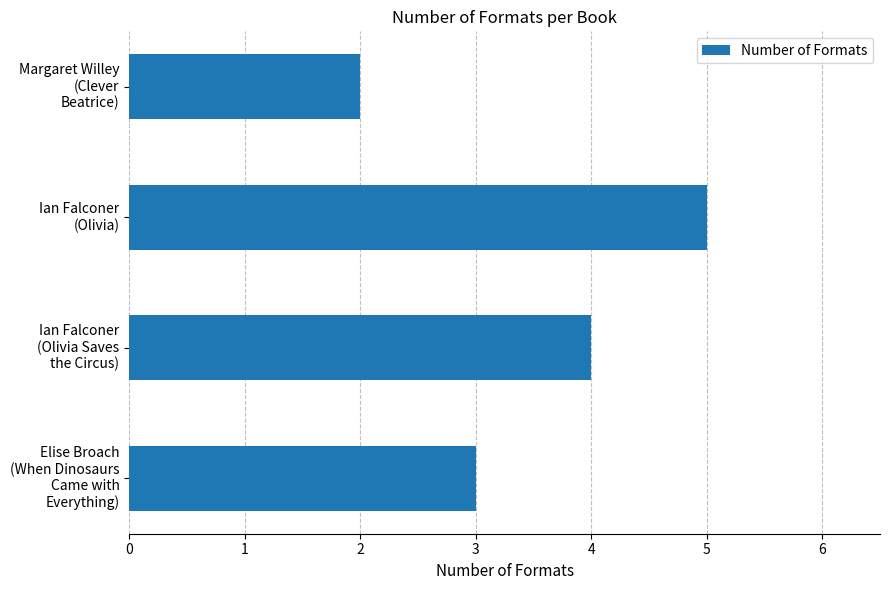

What is the average value?

4